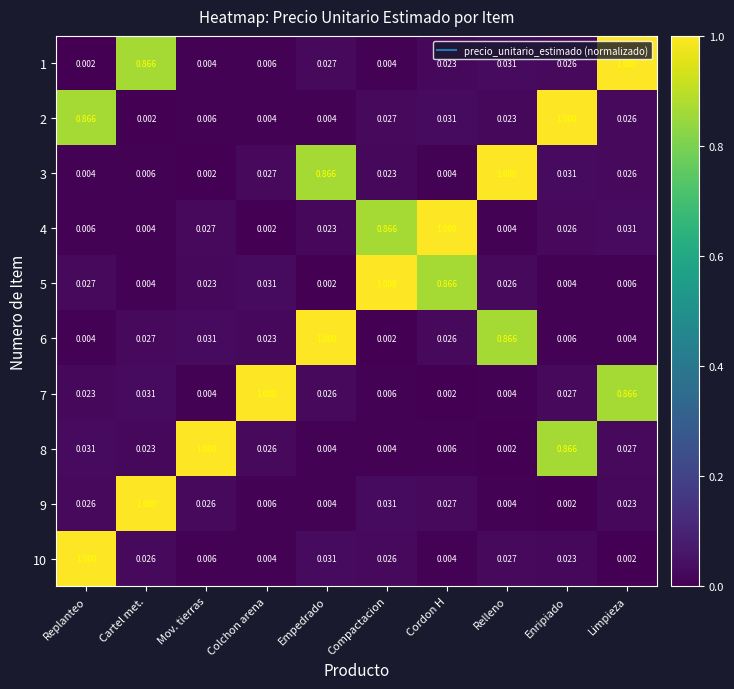

Is the value of 4 at Relleno greater than the value of 5 at Mov. tierras?

No